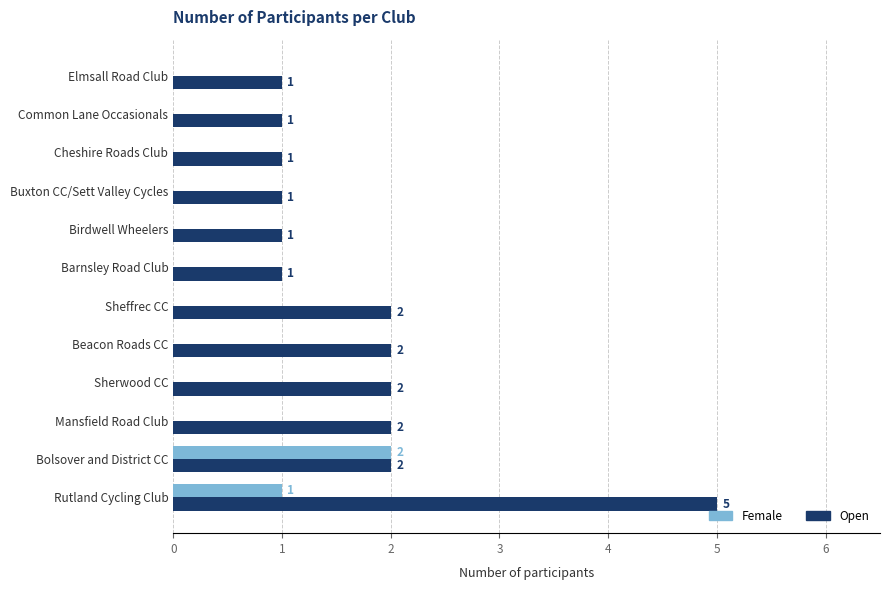

Which series has the largest total across all categories?

Open